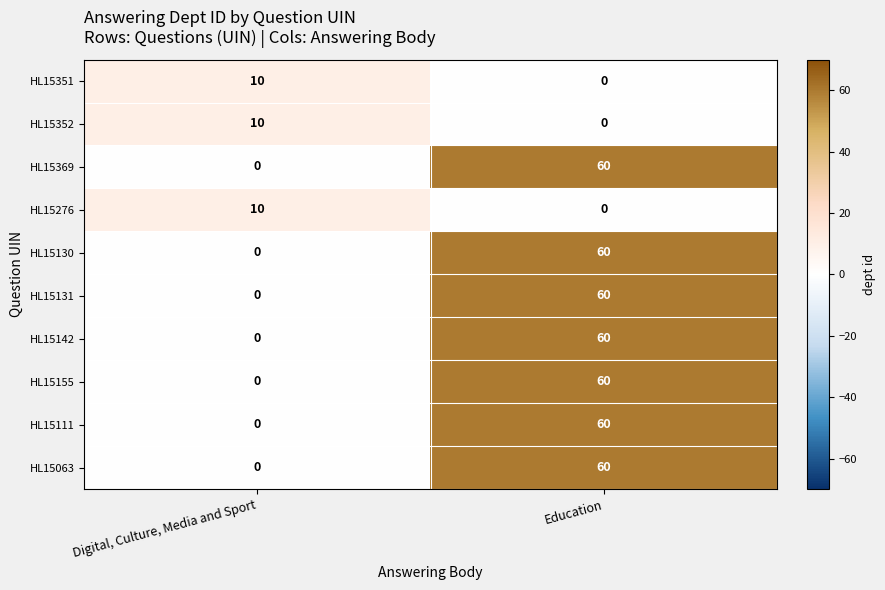

How many values in the HL15351 series are below 10?

1